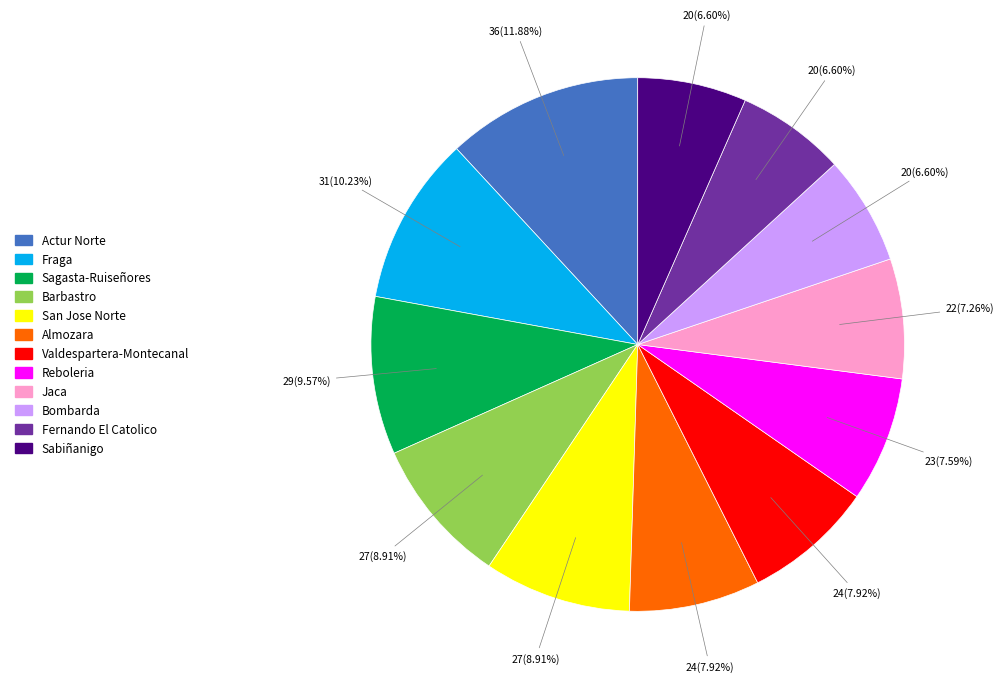

Count the number of slices in the pie.

12